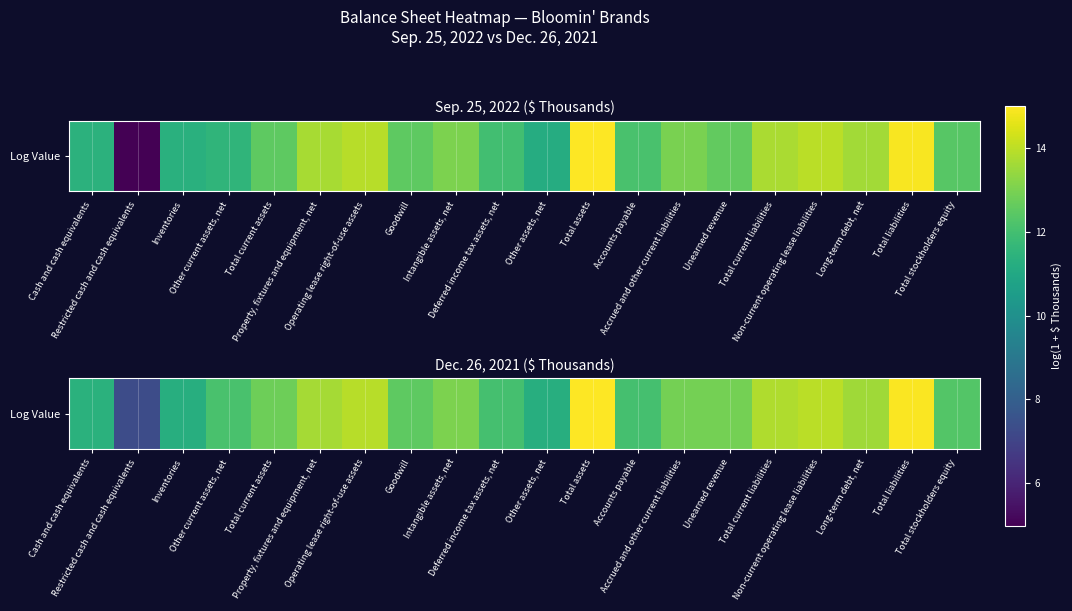

What is the difference between the values at Total stockholders equity and Restricted cash and cash equivalents?

5.0